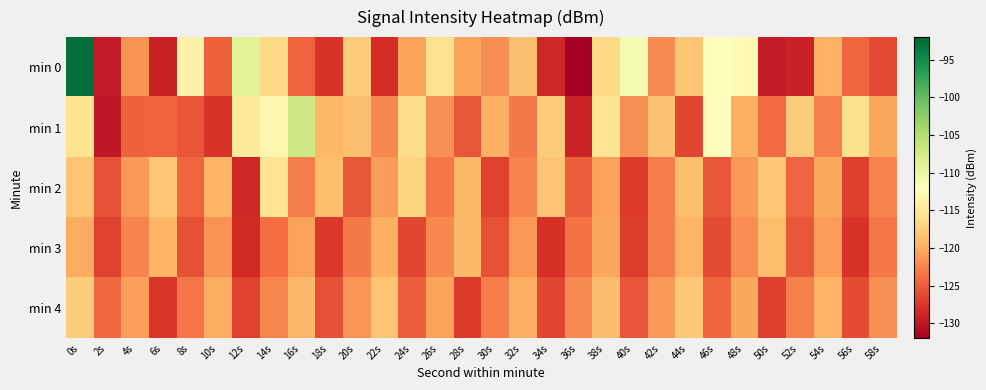

Which label corresponds to the smallest value in the chart?

36s